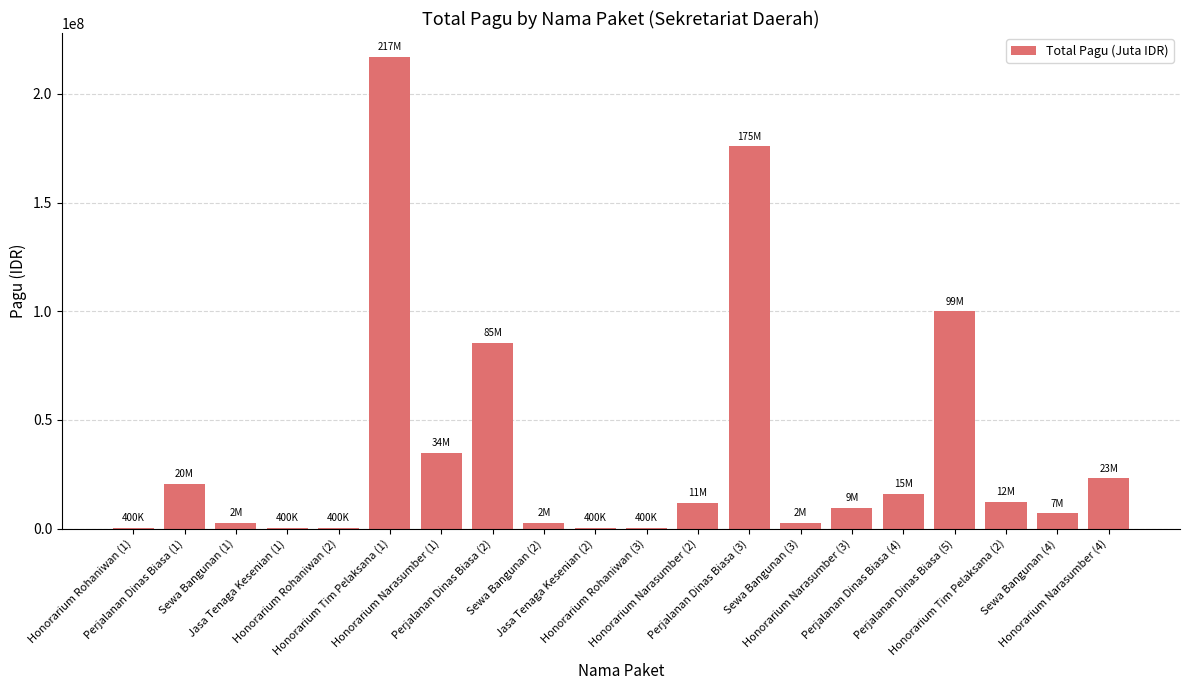

What is the sum of the values at Perjalanan Dinas Biasa (4) and Honorarium Narasumber (3)?

25457000